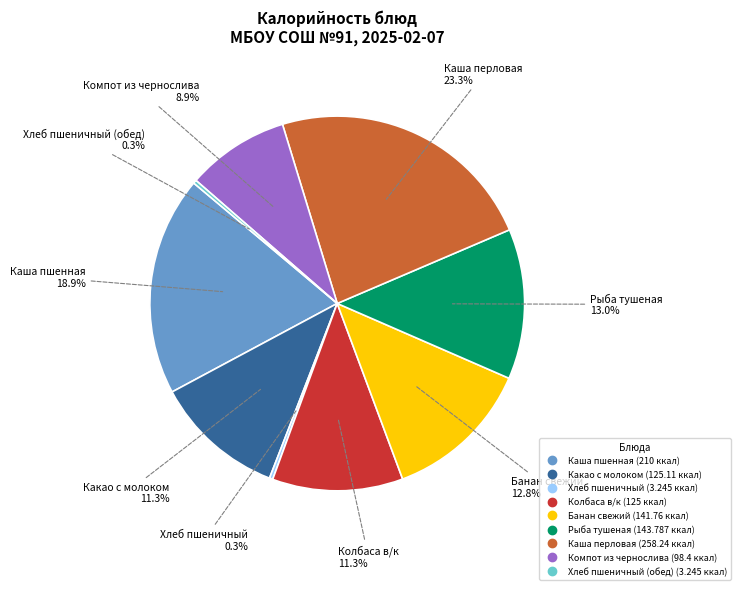

Is there a majority slice in this chart?

No